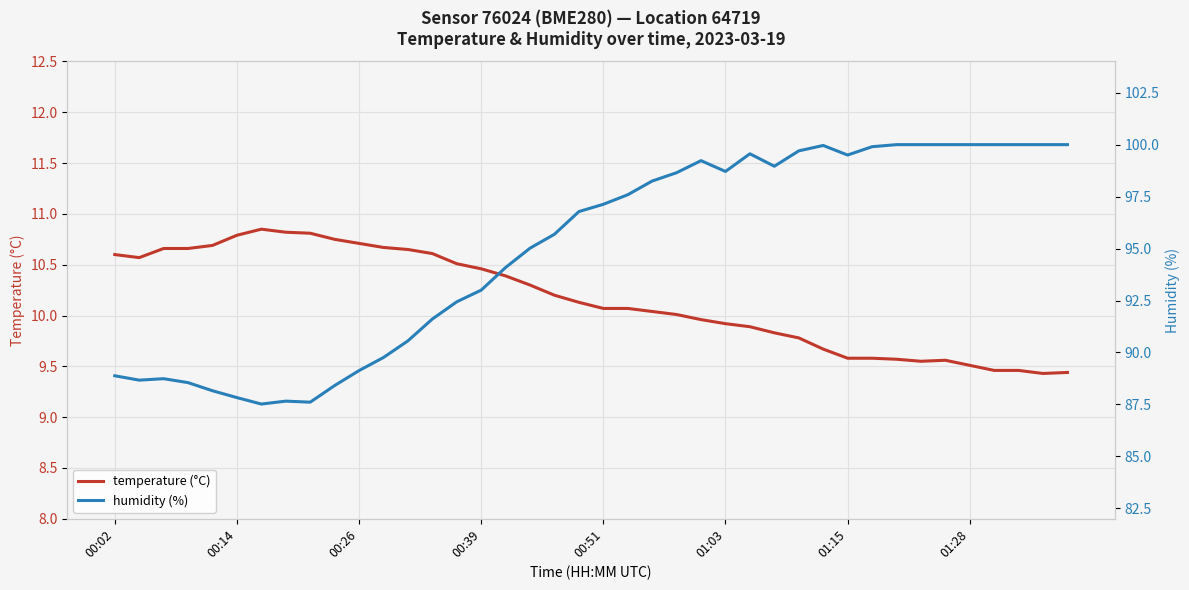

Which category has the highest value across all series?

32